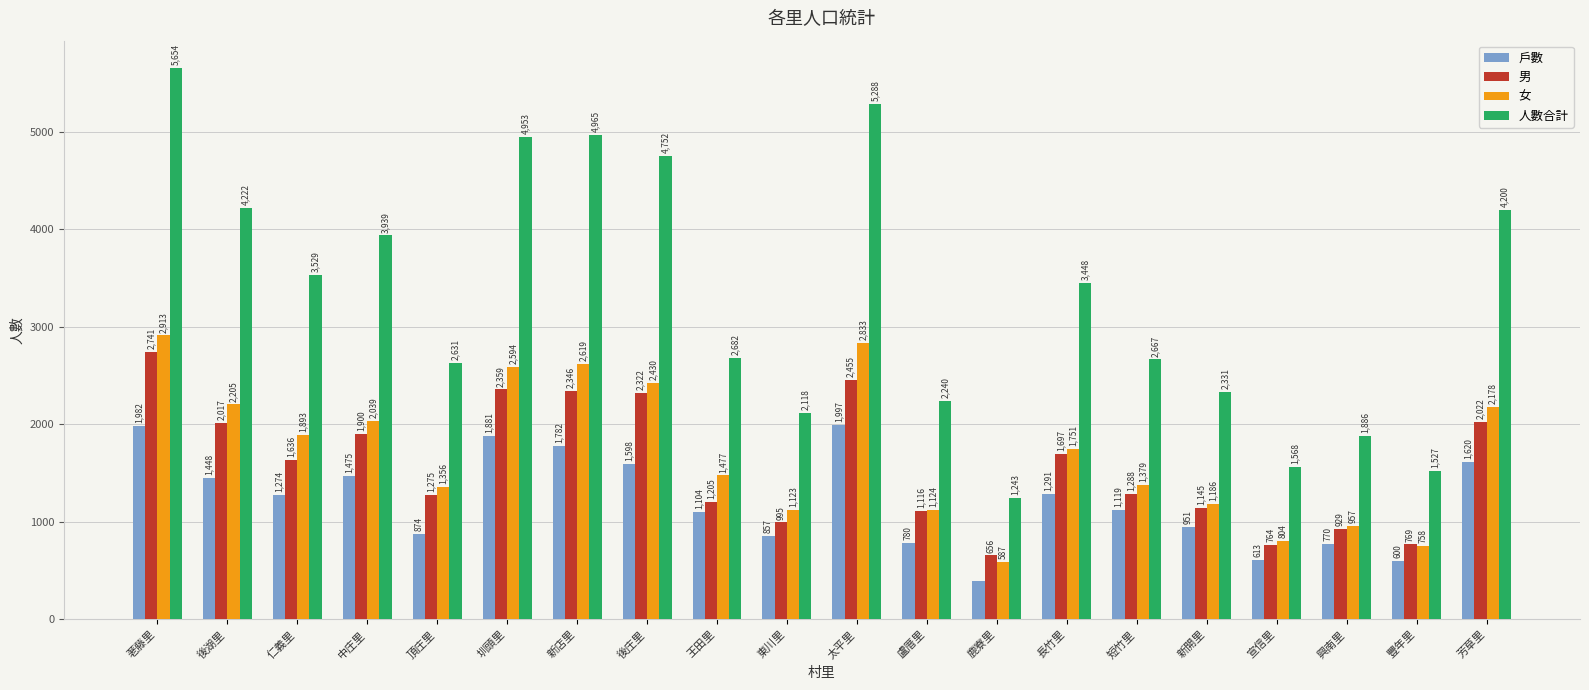

At which label does 人數合計 reach its minimum?

鹿寮里